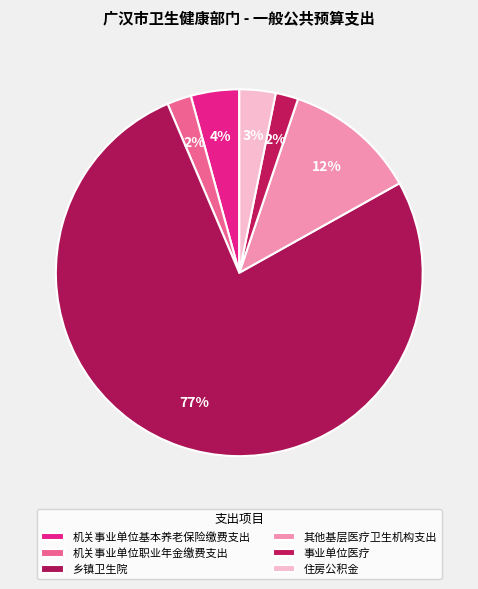

How many slices are in this pie chart?

6